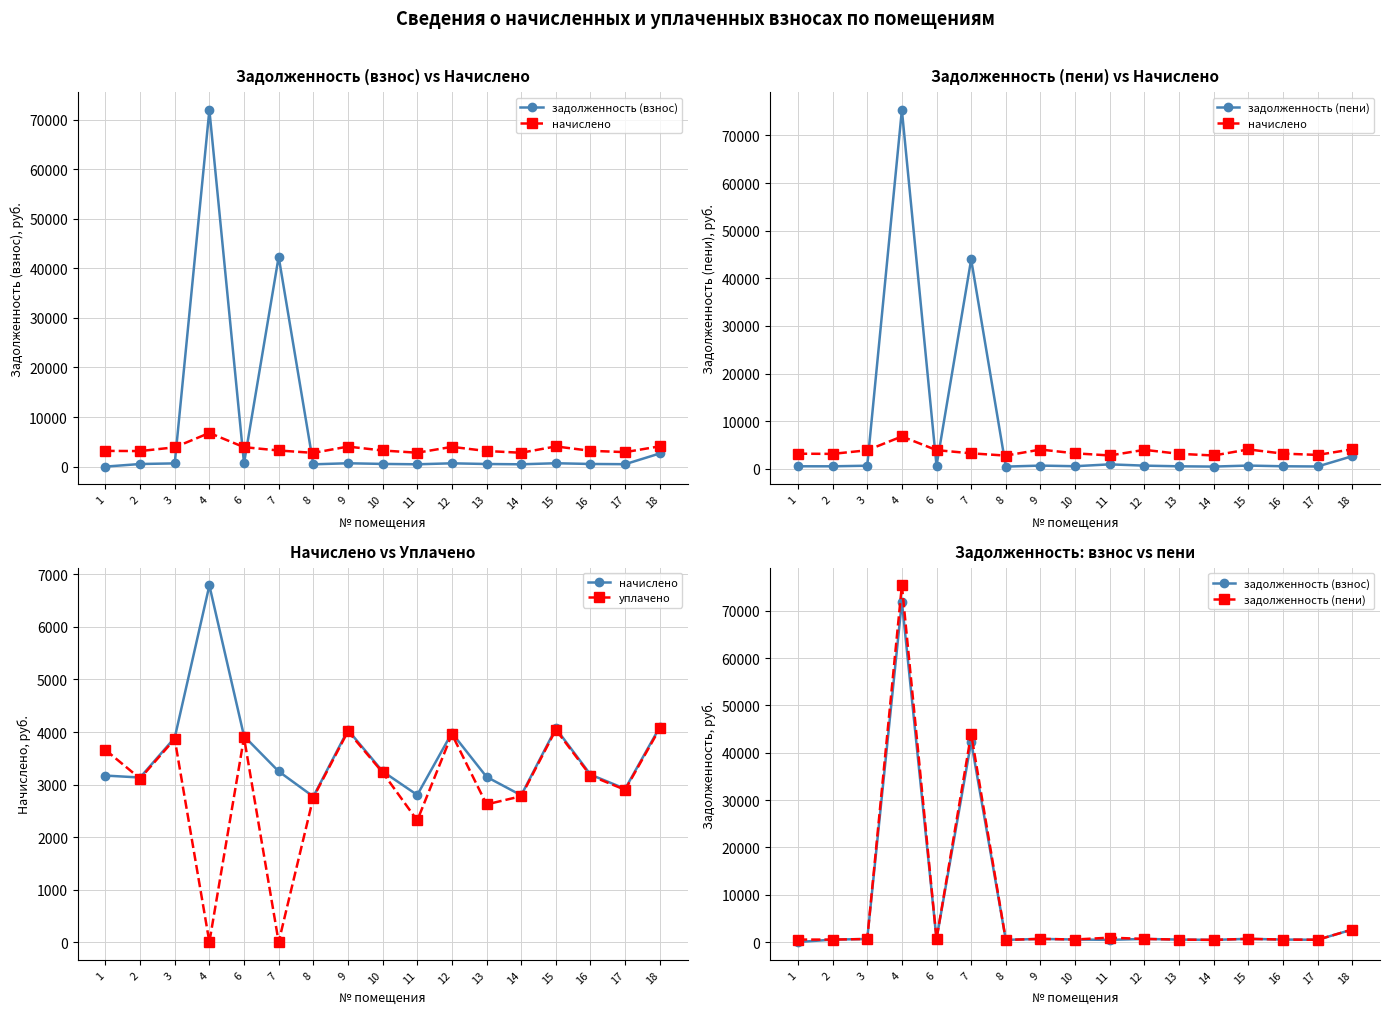

True or false: уплачено has more than 0 points higher than both neighbors.

True